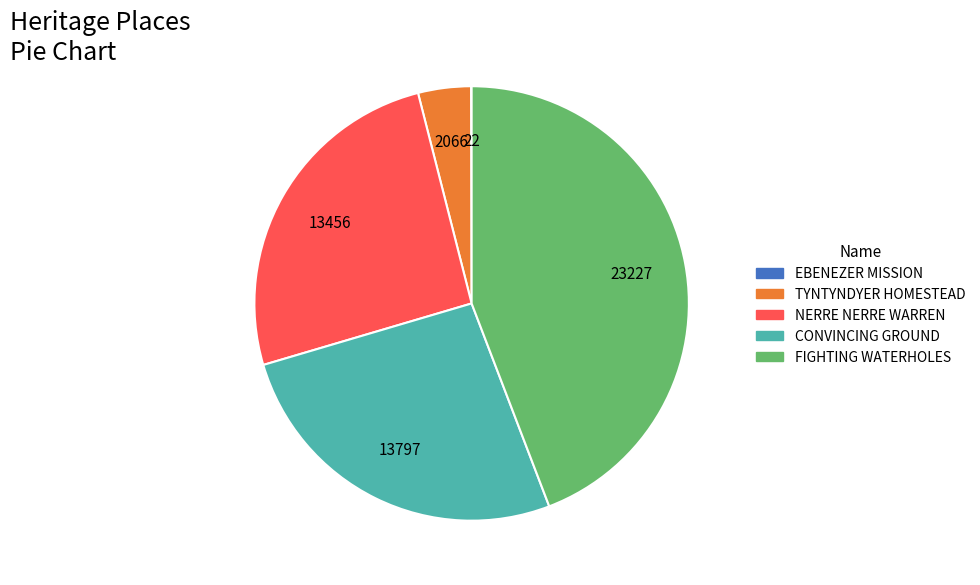

Is there any slice that represents more than half of the pie?

No